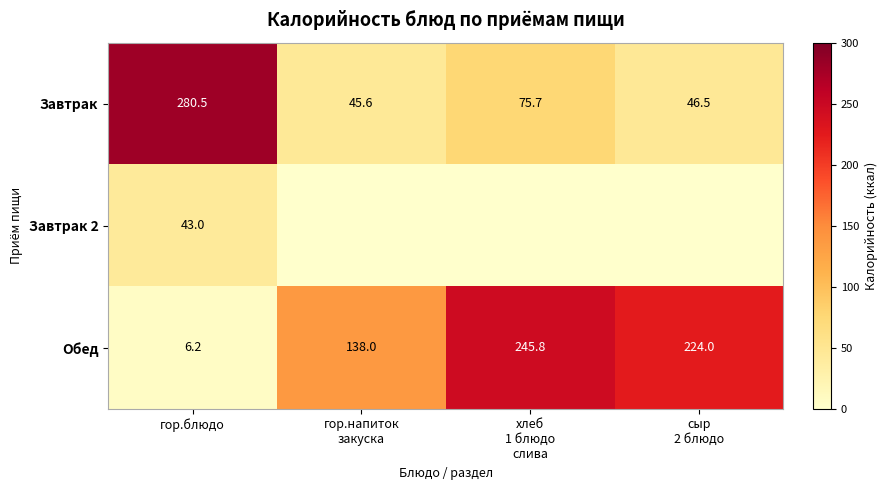

At which category is the sum across all series the highest?

гор.блюдо